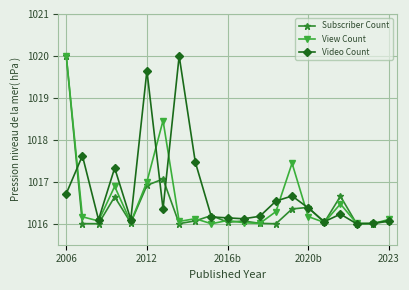

At how many categories does at least one series exceed 1018?

4